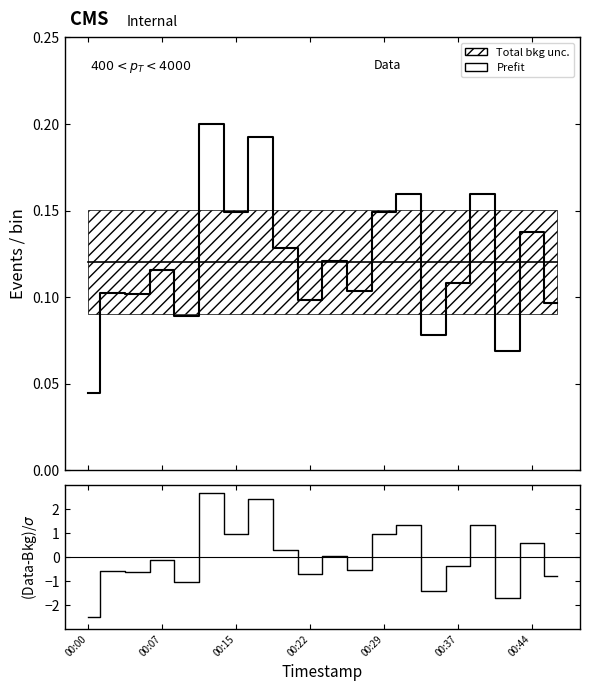

Which series has the largest total across all categories?

Prefit